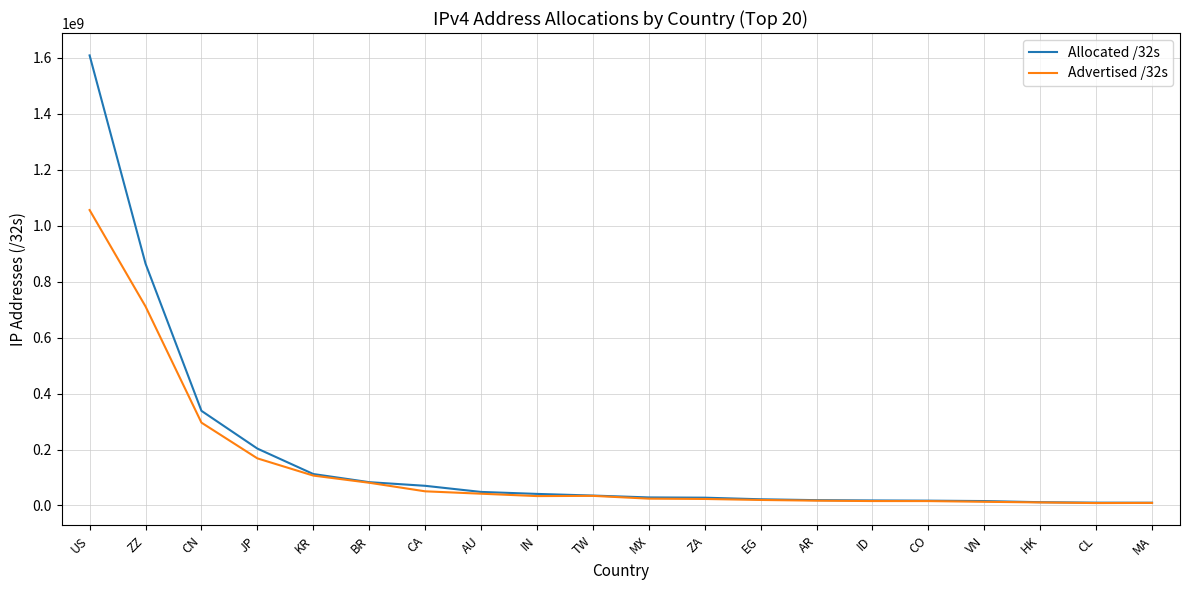

What is the spread (max minus min) of values at CA?

19692736